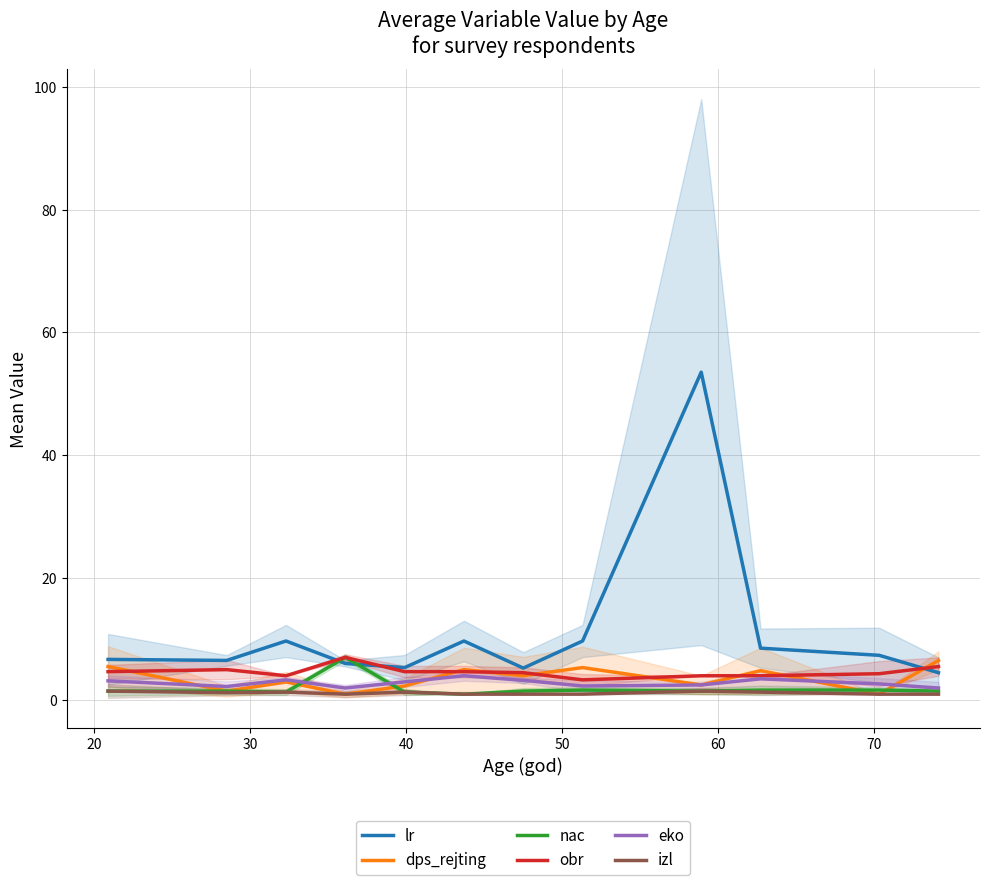

What are all the series names shown in the legend?

lr, dps_rejting, nac, obr, eko, izl